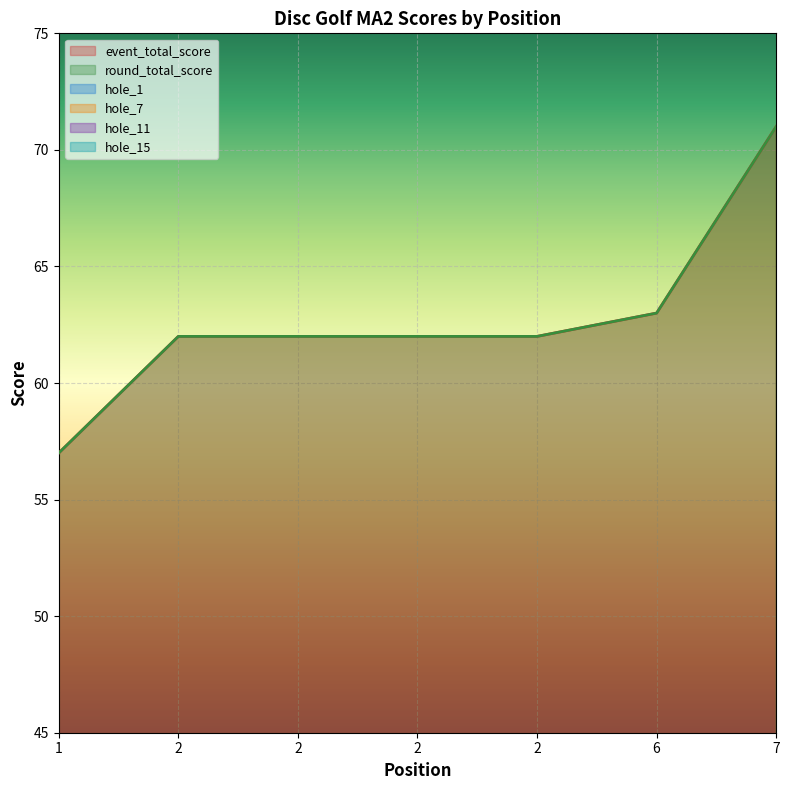

True or false: hole_15 and hole_11 intersect in this chart.

False